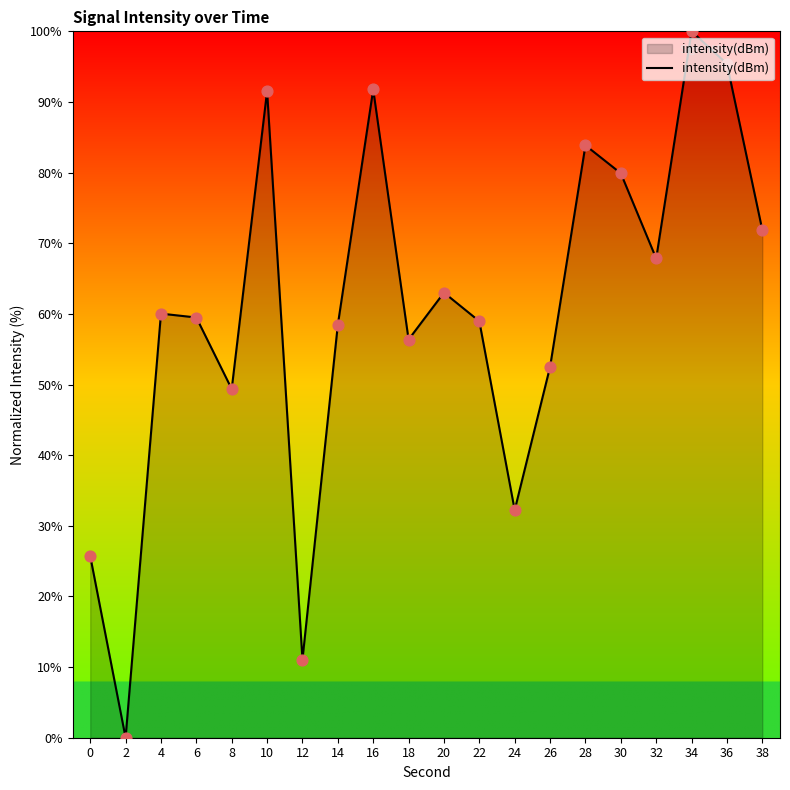

What is the ratio of the value at 38 to the value at 0?

2.8